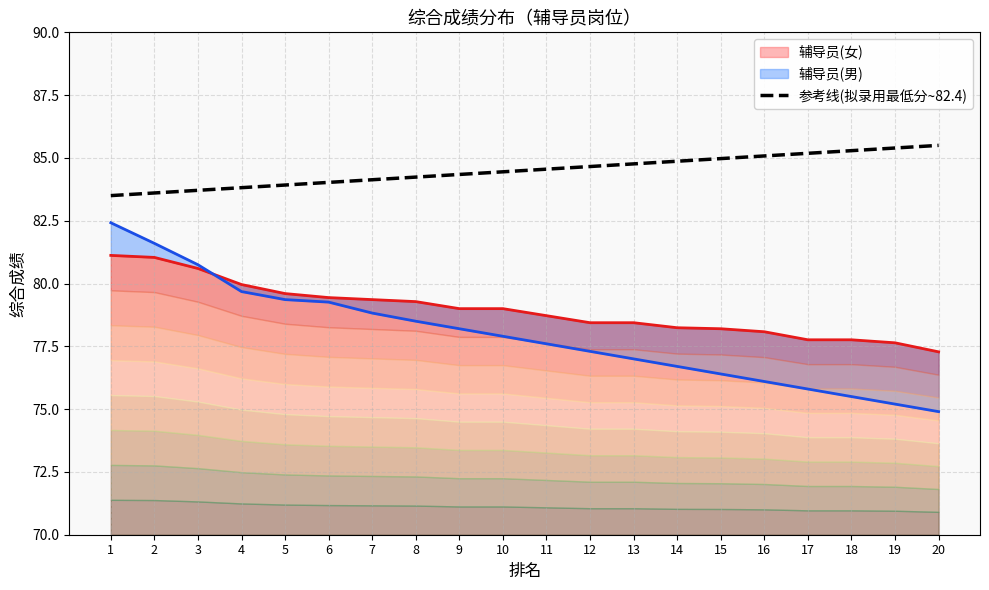

Count the number of values greater than 84.

15